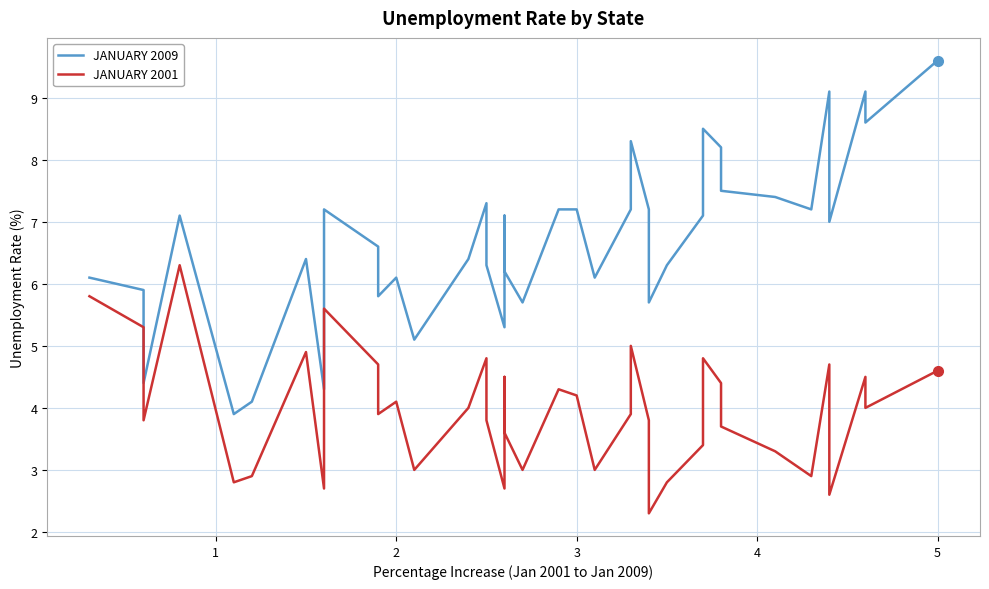

True or false: JANUARY 2009 and JANUARY 2001 intersect in this chart.

False